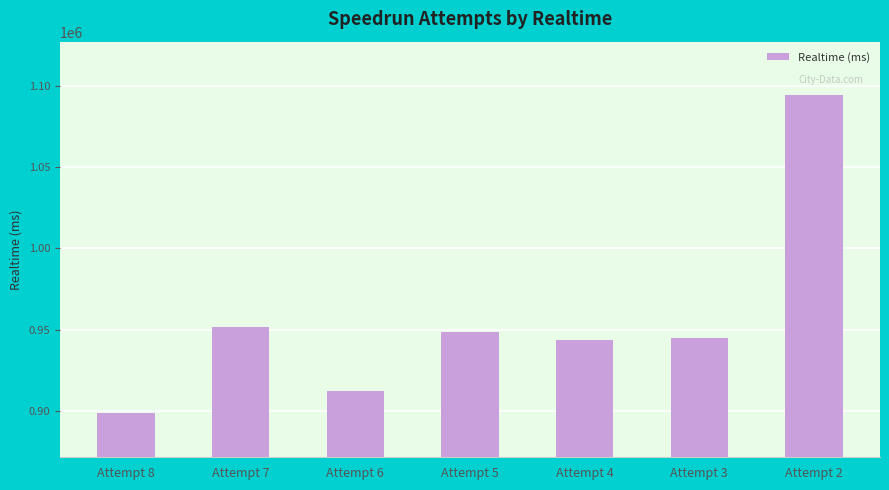

What is the change in value from Attempt 4 to Attempt 2?

+150643